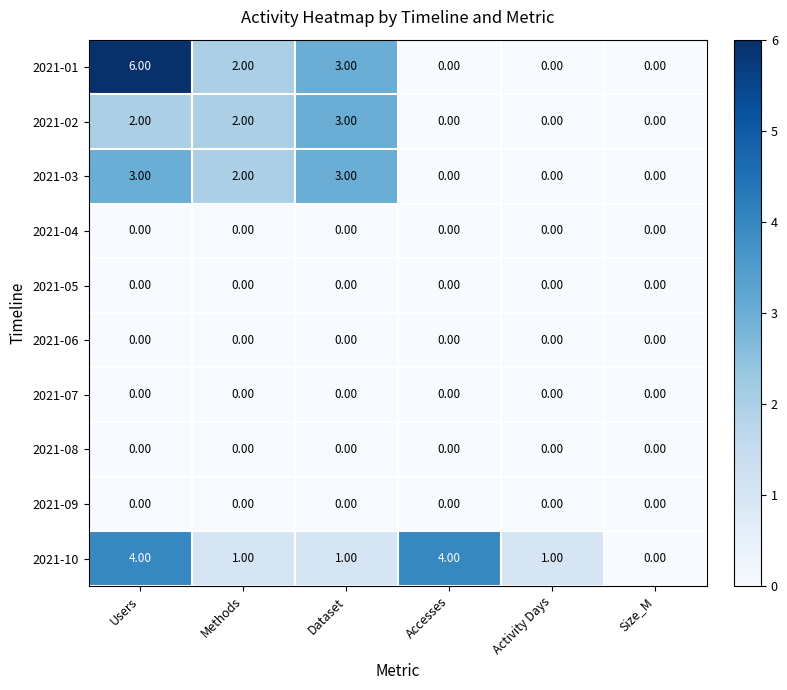

Count the number of categories in the chart.

6